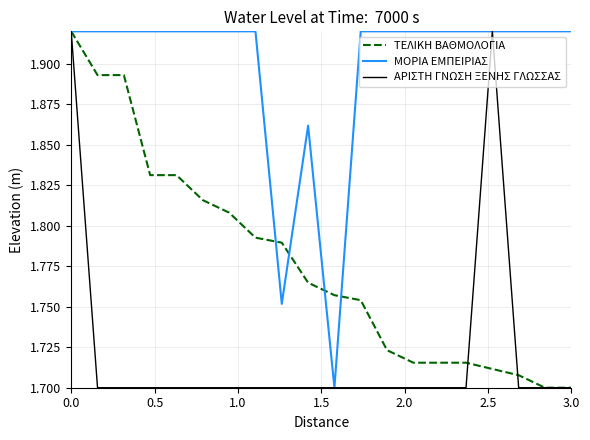

List the series in order of their overall mean, highest first.

ΜΟΡΙΑ ΕΜΠΕΙΡΙΑΣ, ΤΕΛΙΚΗ ΒΑΘΜΟΛΟΓΙΑ, ΑΡΙΣΤΗ ΓΝΩΣΗ ΞΕΝΗΣ ΓΛΩΣΣΑΣ